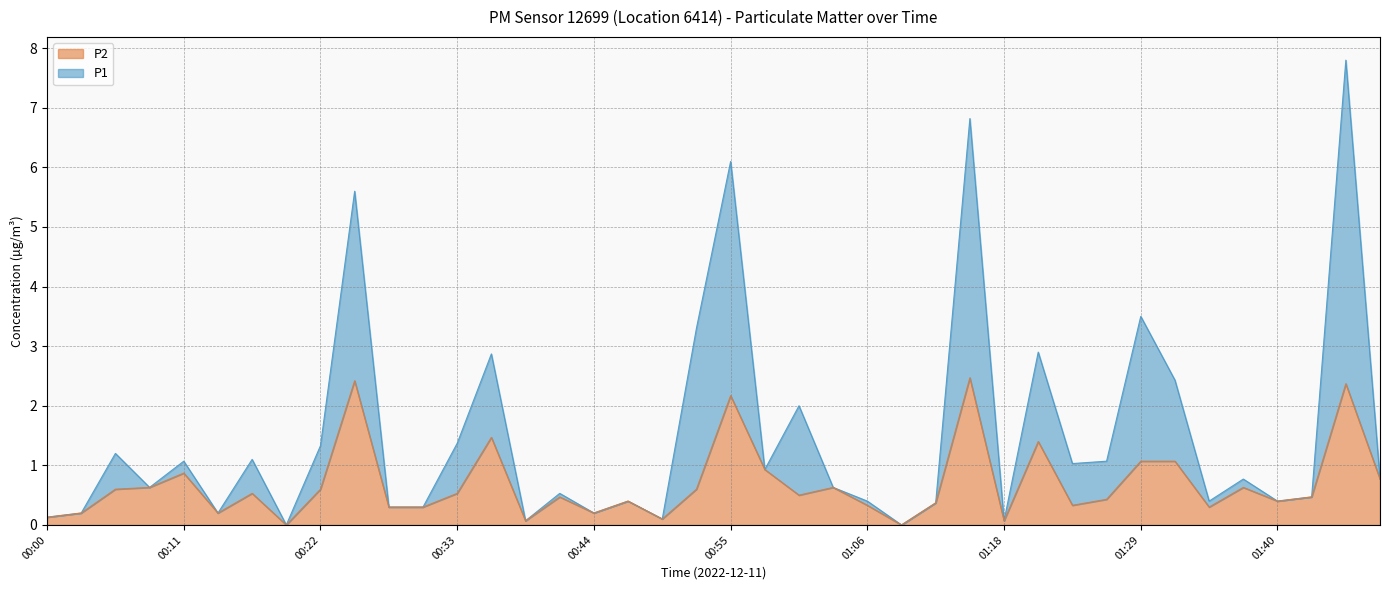

How many lines are shown in the chart?

2